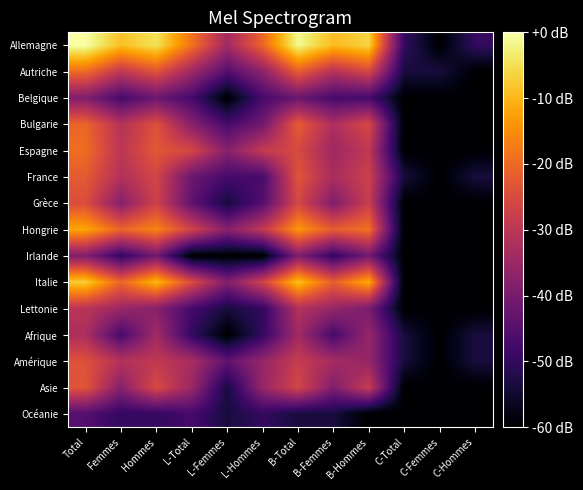

Rank the series at C-Hommes from highest to lowest value.

Allemagne, France, Afrique, Amérique, Autriche, Belgique, Bulgarie, Espagne, Grèce, Hongrie, Irlande, Italie, Lettonie, Asie, Océanie